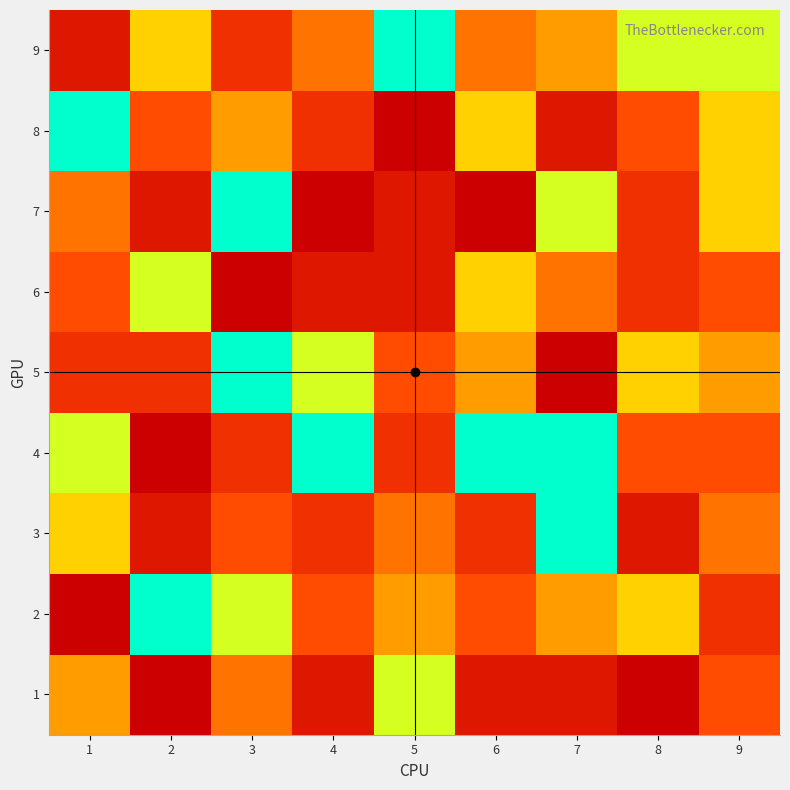

How many series are shown in this chart?

9